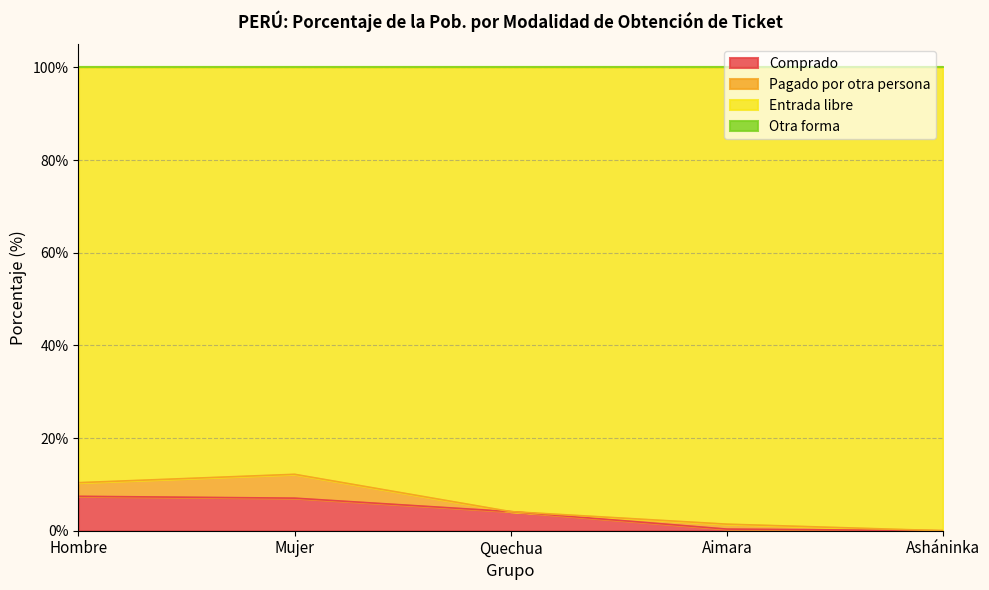

What is the total value across all series at Hombre?

100.0